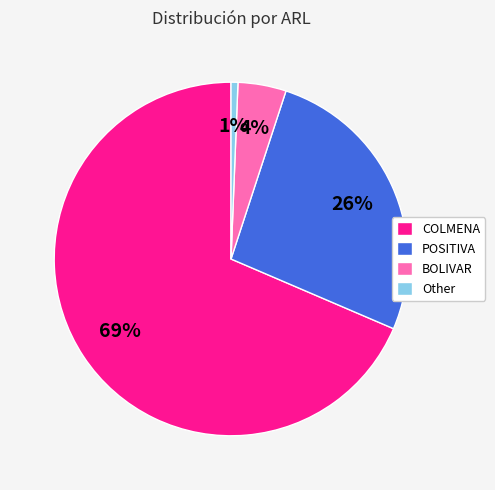

To the nearest percent, what percentage of the pie is Other?

1%